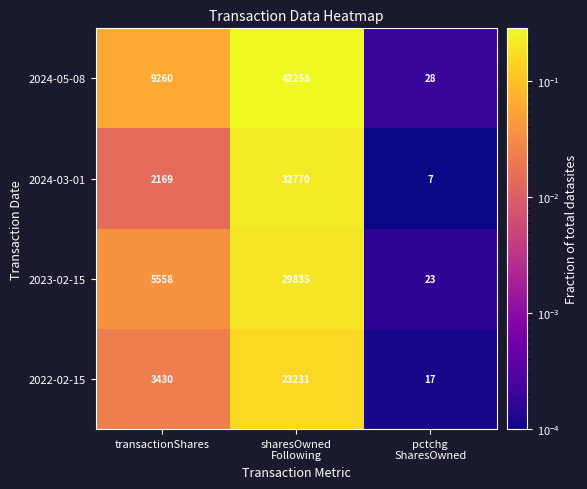

Is it true that 2024-05-08 equals 9260 at transactionShares?

True